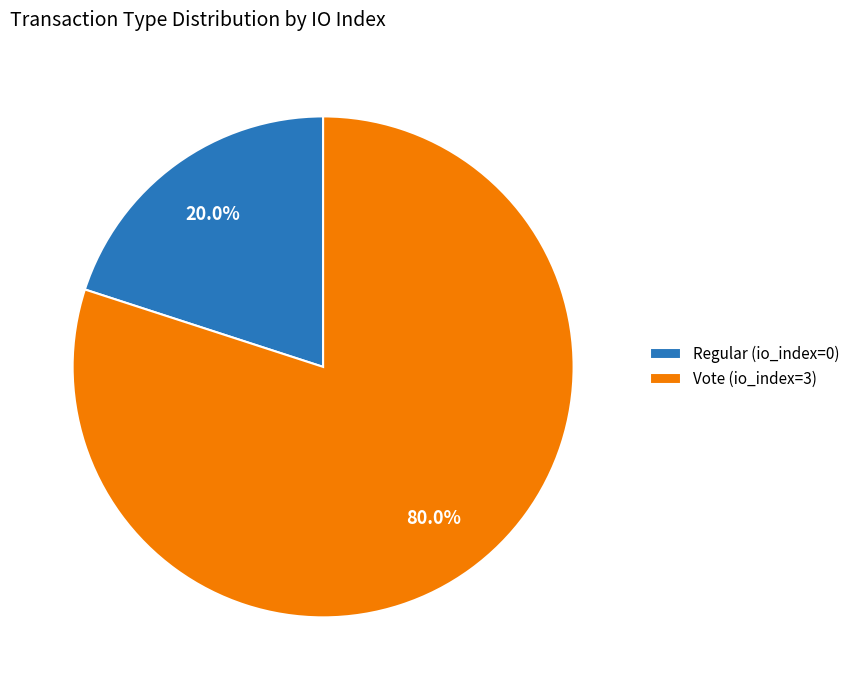

To the nearest percent, what percentage of the pie is Vote (io_index=3)?

80%